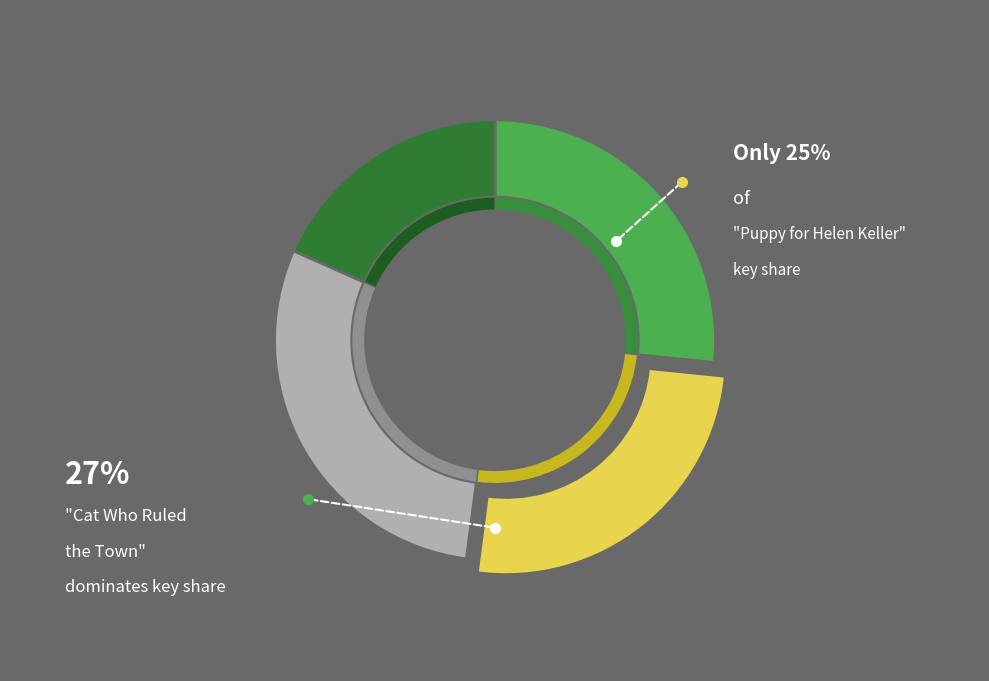

True or false: Raccoon at the White House accounts for 35% of the total.

False